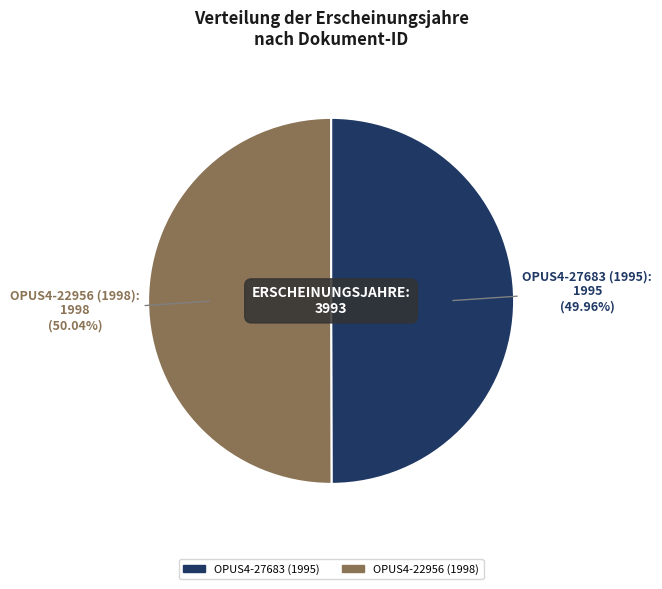

Combined, what portion of the pie is OPUS4-22956 (1998) and OPUS4-27683 (1995)?

100.0%